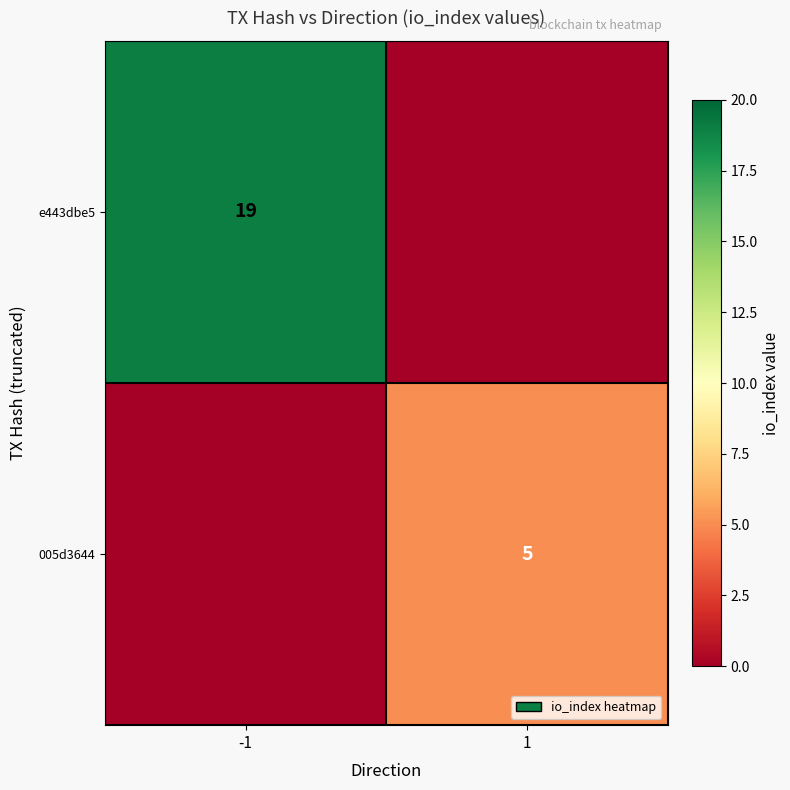

The e443dbe5 series shows 28 at -1. True or false?

False